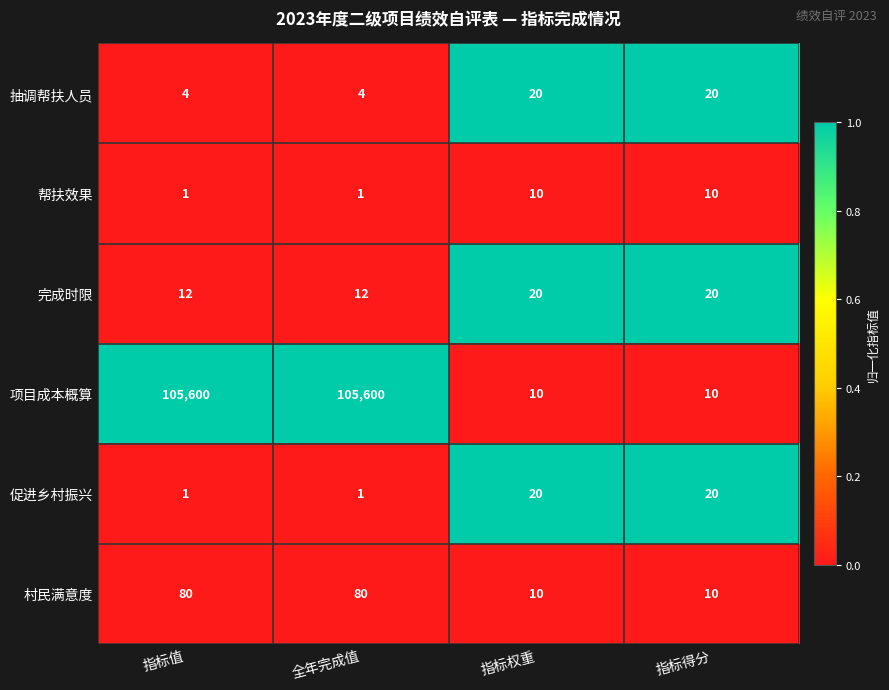

What is the highest value of the 项目成本概算 series?

105600